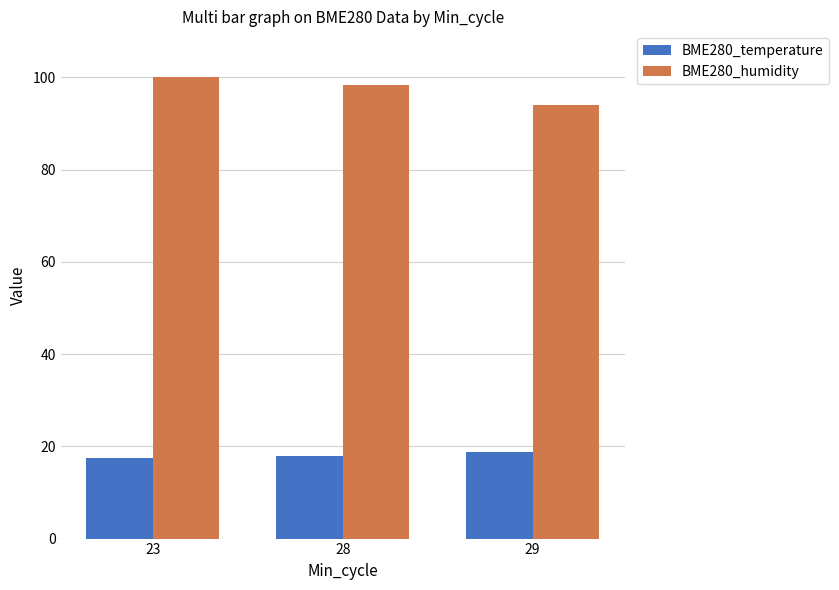

Which series has the widest spread of values?

BME280_humidity